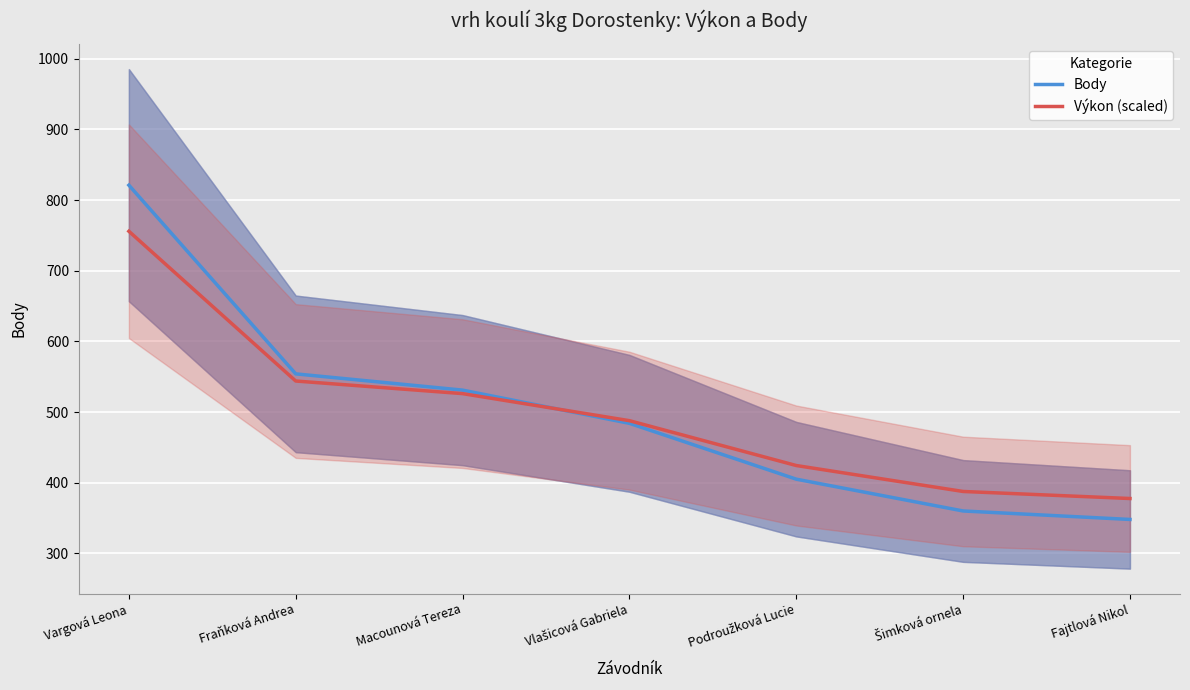

Which series changed the most between Podroužková Lucie and Fajtlová Nikol?

Body